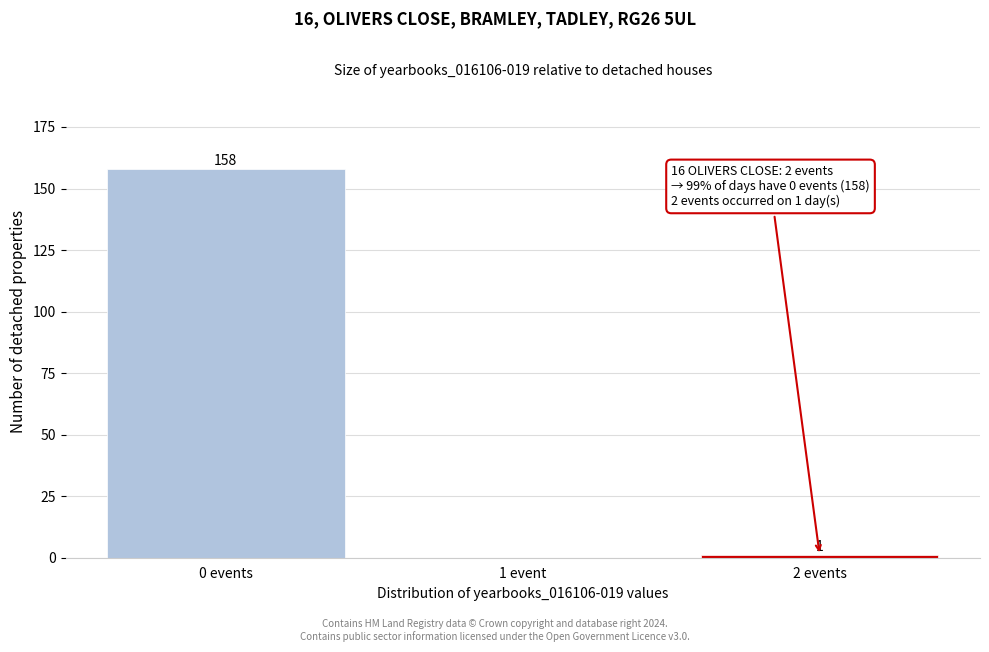

Reading right to left, extract all data points from this chart.

2 events=1	1 event=0	0 events=158